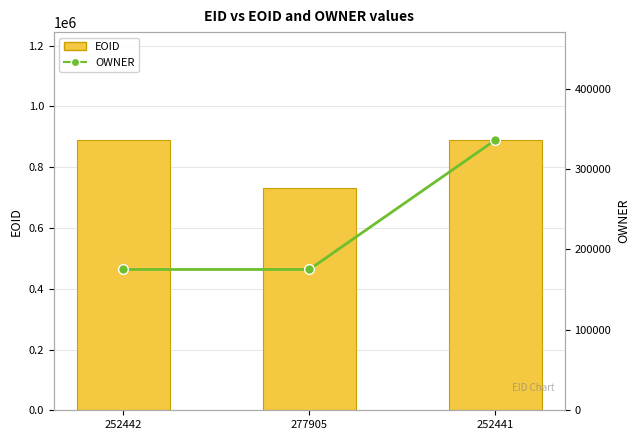

Is it true that OWNER equals 335959 at 252441?

True